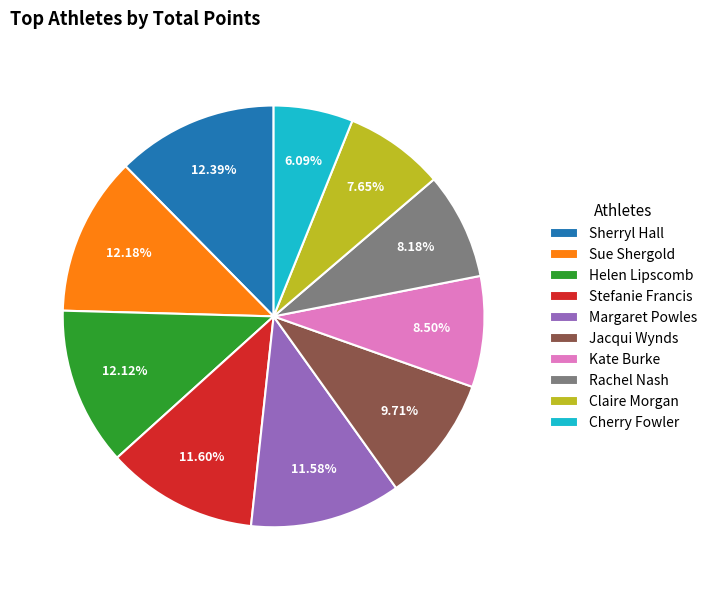

Is there any slice that represents more than half of the pie?

No